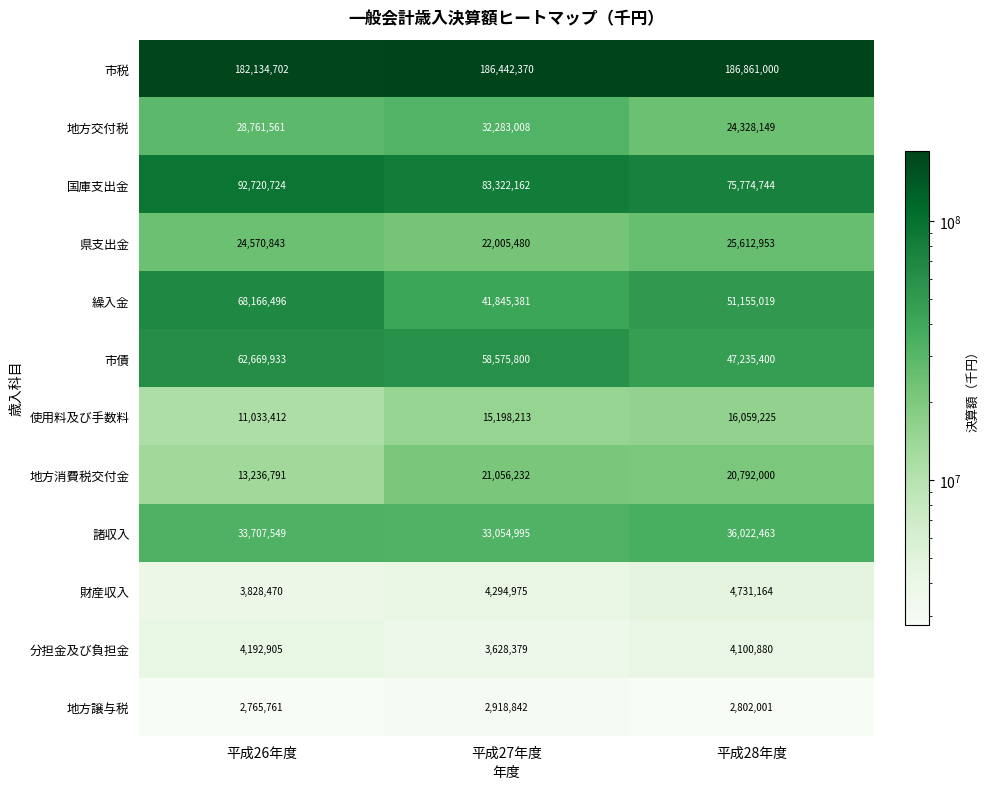

The 分担金及び負担金 series shows 4100880 at 平成28年度. True or false?

True